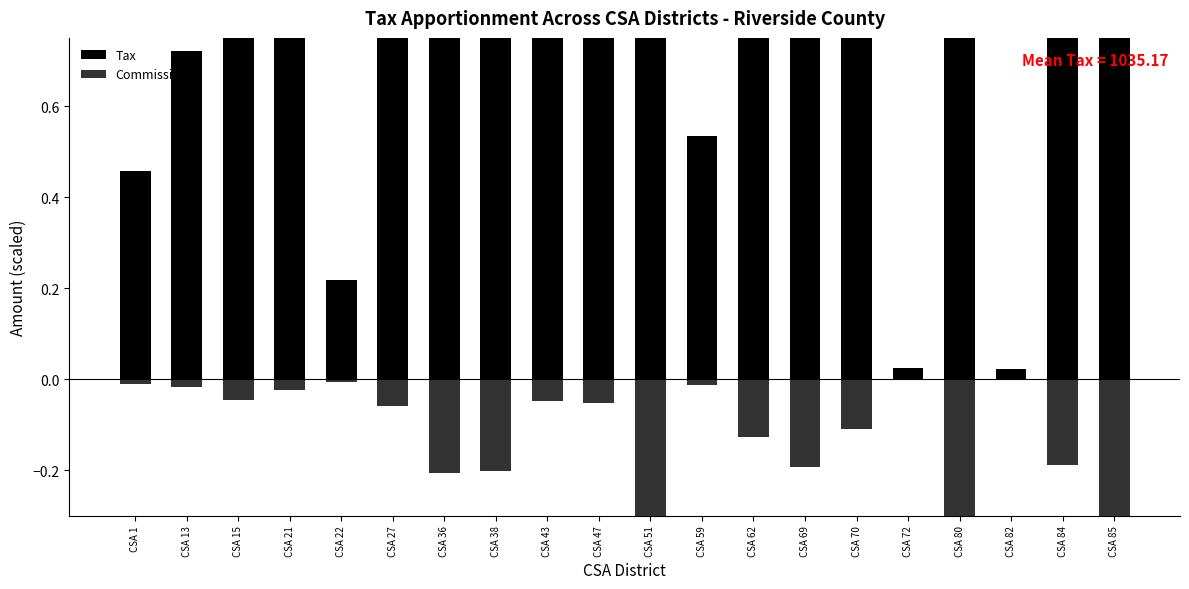

Which has a higher value, CSA 36 or CSA 70?

CSA 36